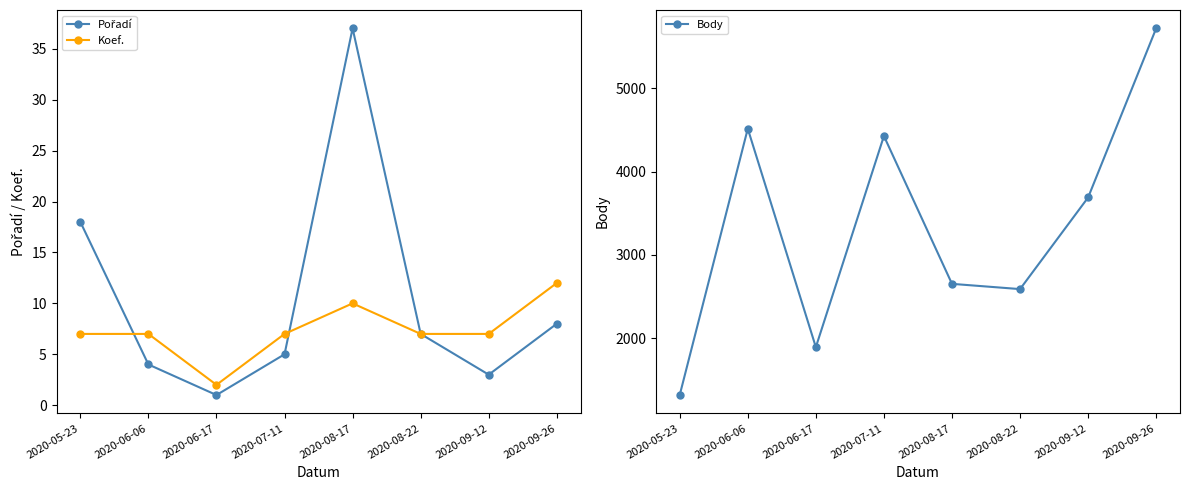

At how many categories does at least one series exceed 2662?

4